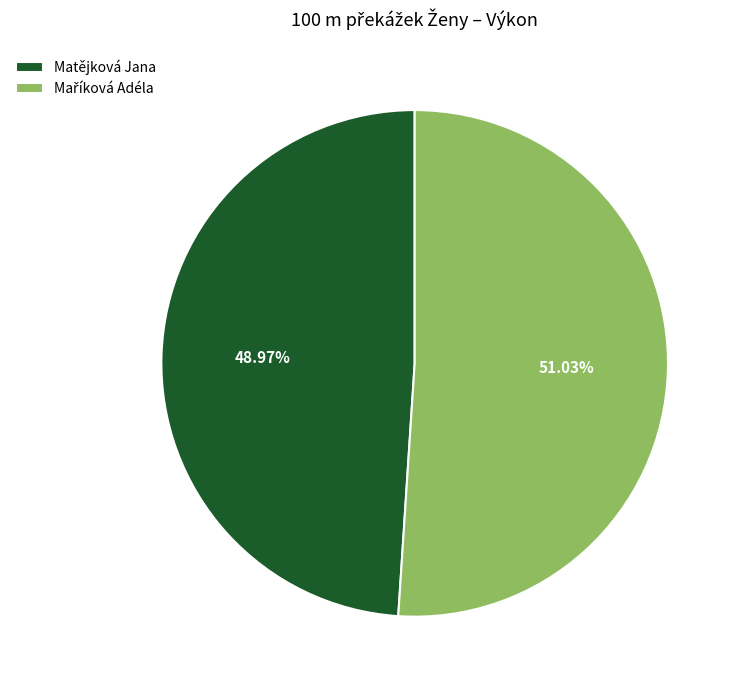

Which slice is the smallest?

Matějková Jana